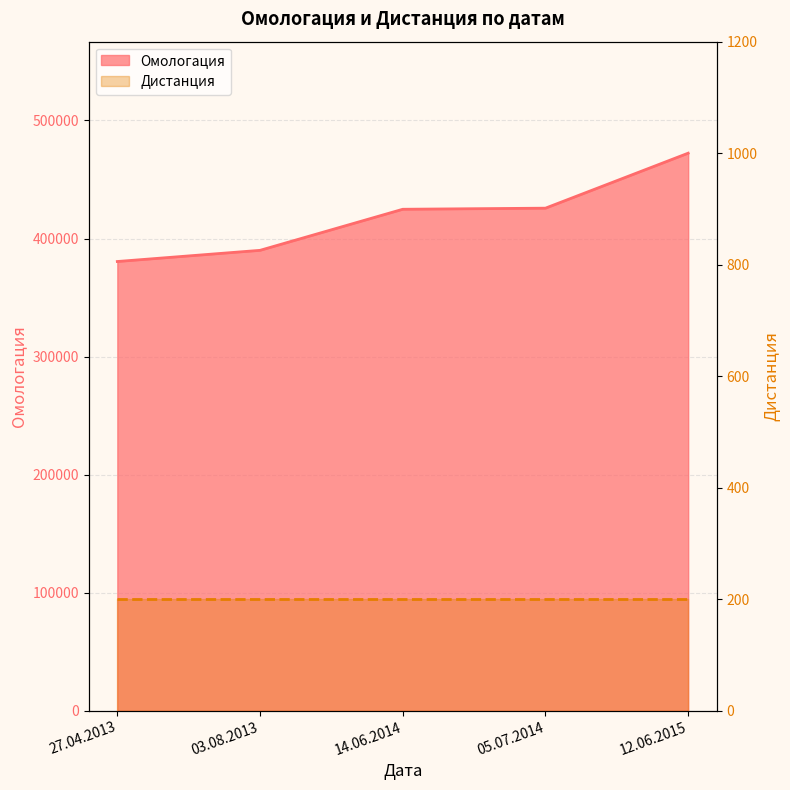

Between 27.04.2013 and 12.06.2015, which is larger?

12.06.2015